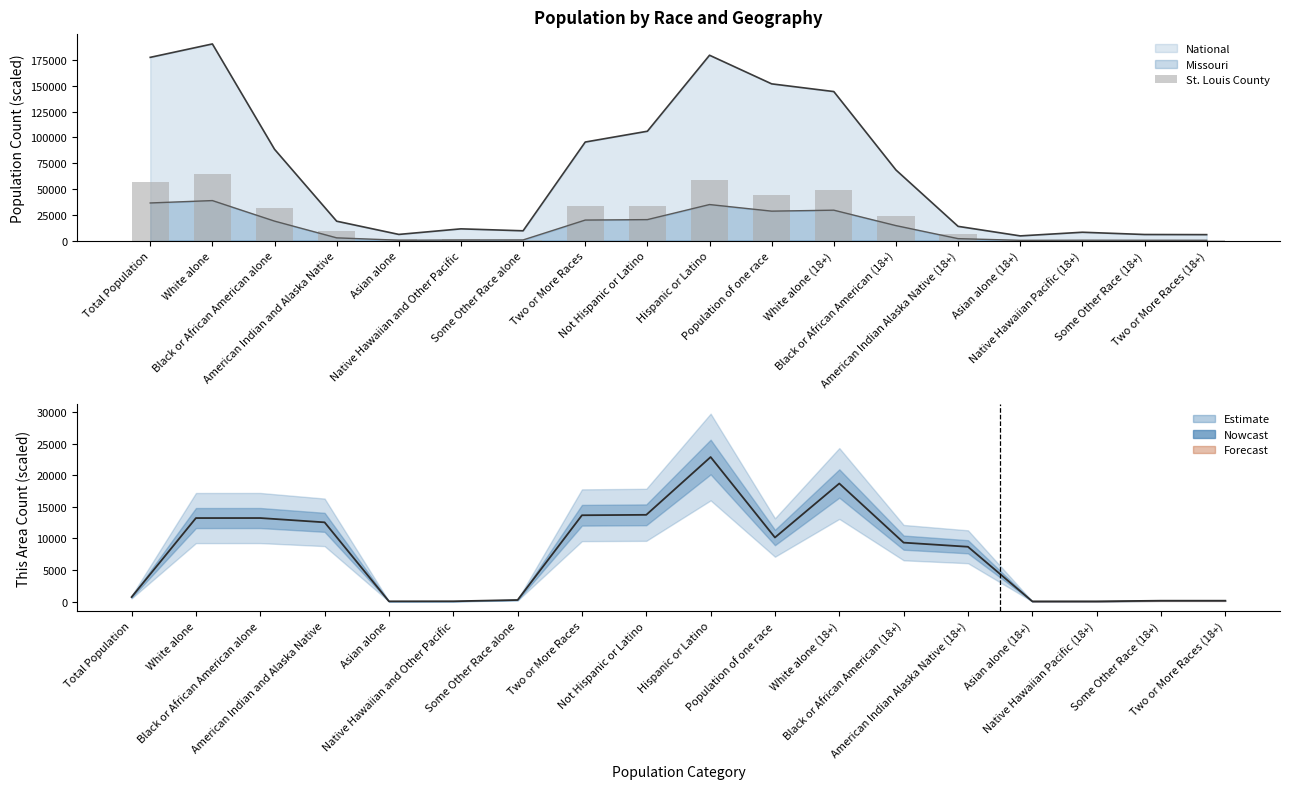

True or false: National and Missouri cross at least once.

False